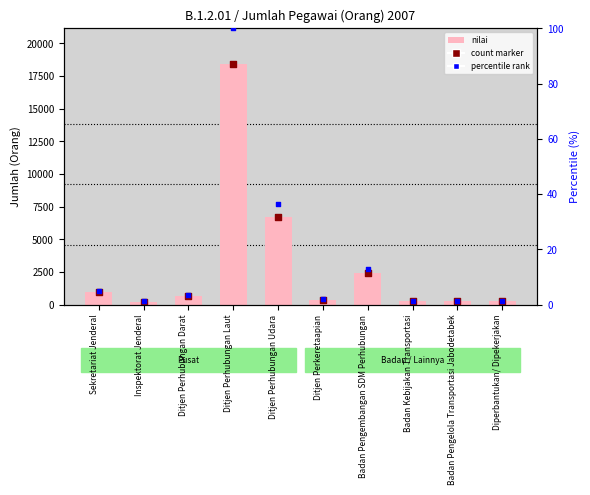

At how many categories does at least one series exceed 8968?

1